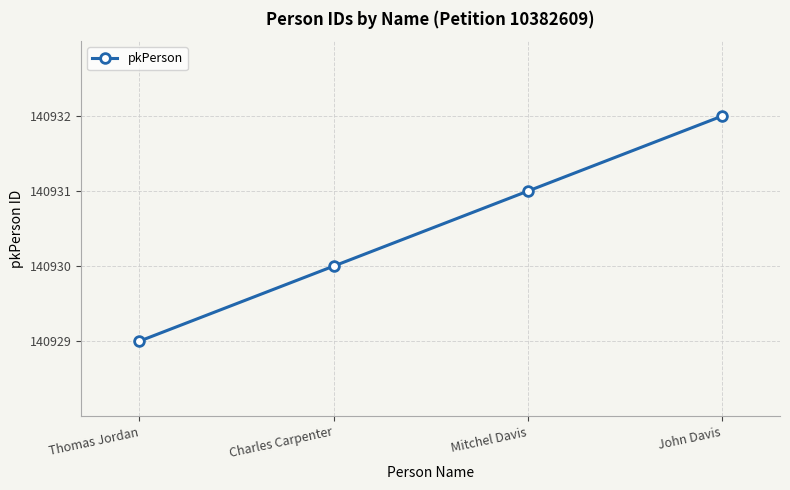

Rank the categories by value from highest to lowest.

John Davis, Mitchel Davis, Charles Carpenter, Thomas Jordan